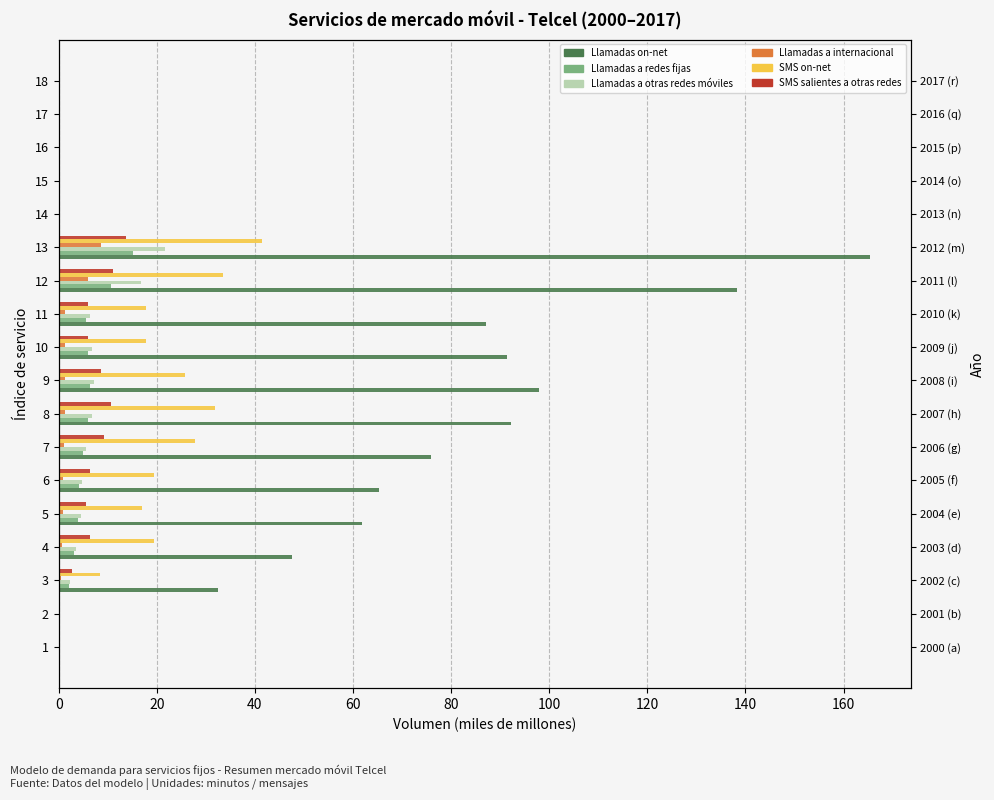

Reading right to left, transcribe all the data shown in this chart.

Llamadas on-net: 0.0	0.0	0.0	0.0	0.0	165.4	138.3	87.1	91.4	97.9	92.3	75.8	65.4	61.8	47.6	32.4	0.0	0.0
Llamadas a redes fijas: 0.0	0.0	0.0	0.0	0.0	15.1	10.6	5.6	5.9	6.3	6.0	4.9	4.2	4.0	3.1	2.1	0.0	0.0
Llamadas a otras redes móviles: 0.0	0.0	0.0	0.0	0.0	21.8	16.8	6.4	6.8	7.2	6.8	5.6	4.8	4.6	3.5	2.4	0.0	0.0
Llamadas a internacional: 0.0	0.0	0.0	0.0	0.0	8.6	6.0	1.2	1.3	1.4	1.3	1.1	0.9	0.9	0.7	0.5	0.0	0.0
SMS on-net: 0.0	0.0	0.0	0.0	0.0	41.4	33.4	17.8	17.9	25.8	31.9	27.9	19.4	16.9	19.4	8.3	0.0	0.0
SMS salientes a otras redes: 0.0	0.0	0.0	0.0	0.0	13.8	11.1	5.9	6.0	8.6	10.6	9.3	6.5	5.6	6.5	2.8	0.0	0.0